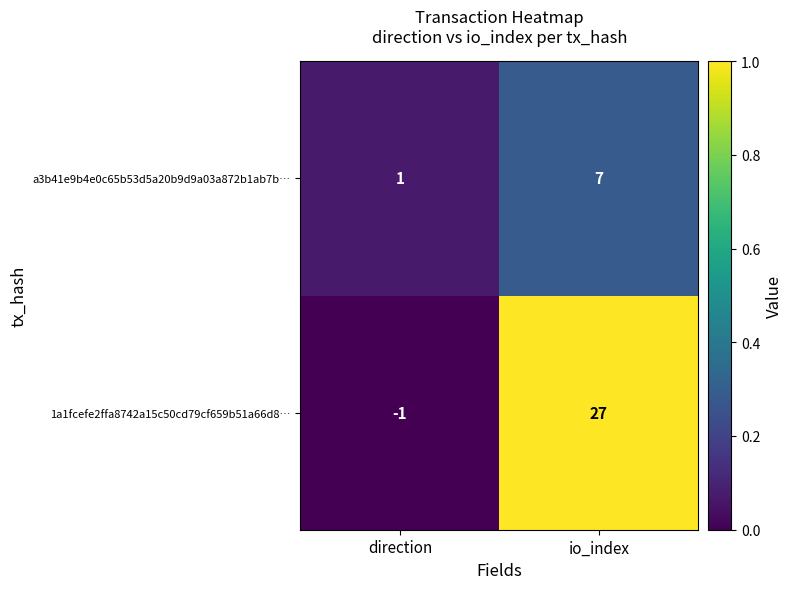

What is the sum of the a3b41e9b4e0c65b53d5a20b9d9a03a872b1ab7b… values at io_index and direction?

8